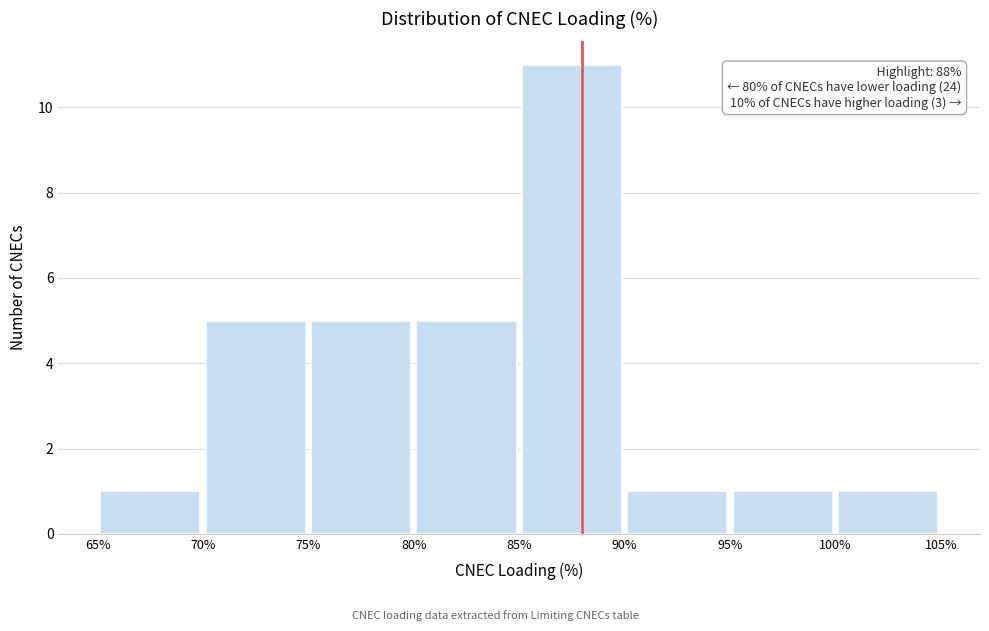

Over which range of the x-axis is the bar tallest?

85% to 90%